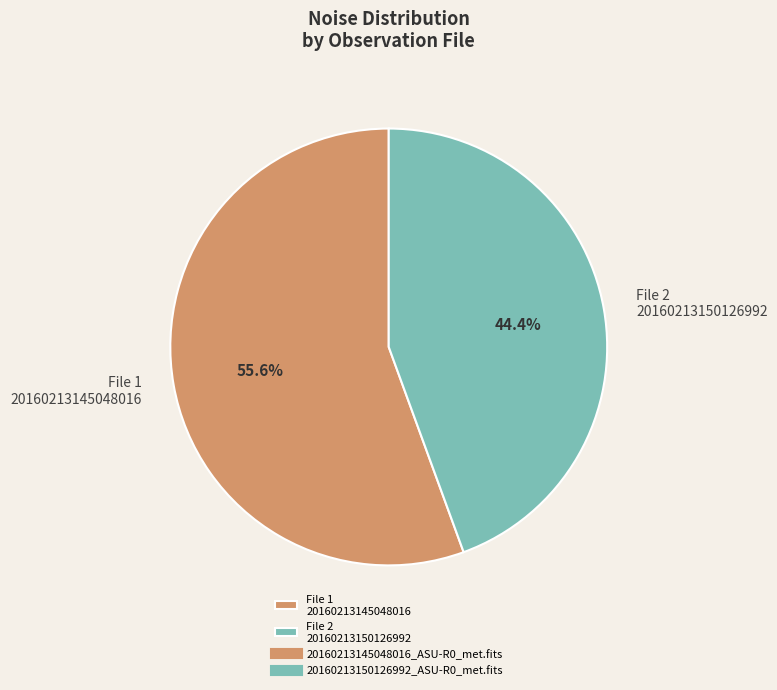

Which category has the biggest portion of the pie?

File 1 20160213145048016